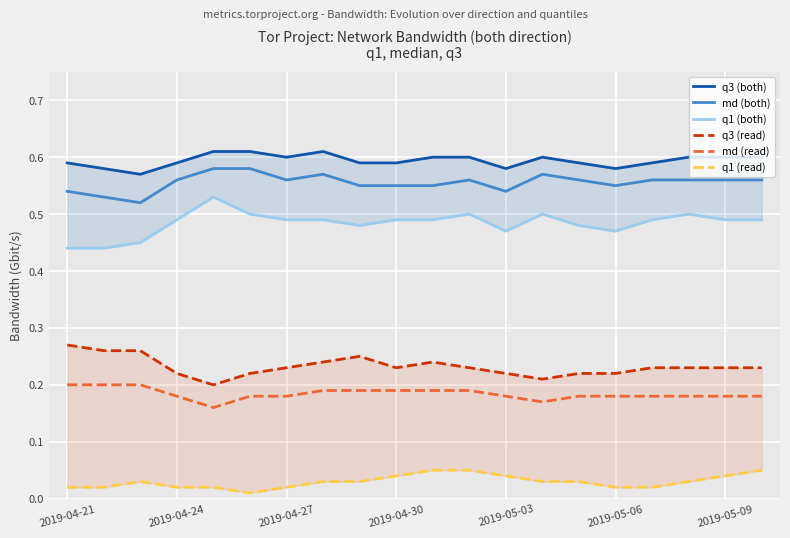

What is the maximum value for q1 (both)?

0.5